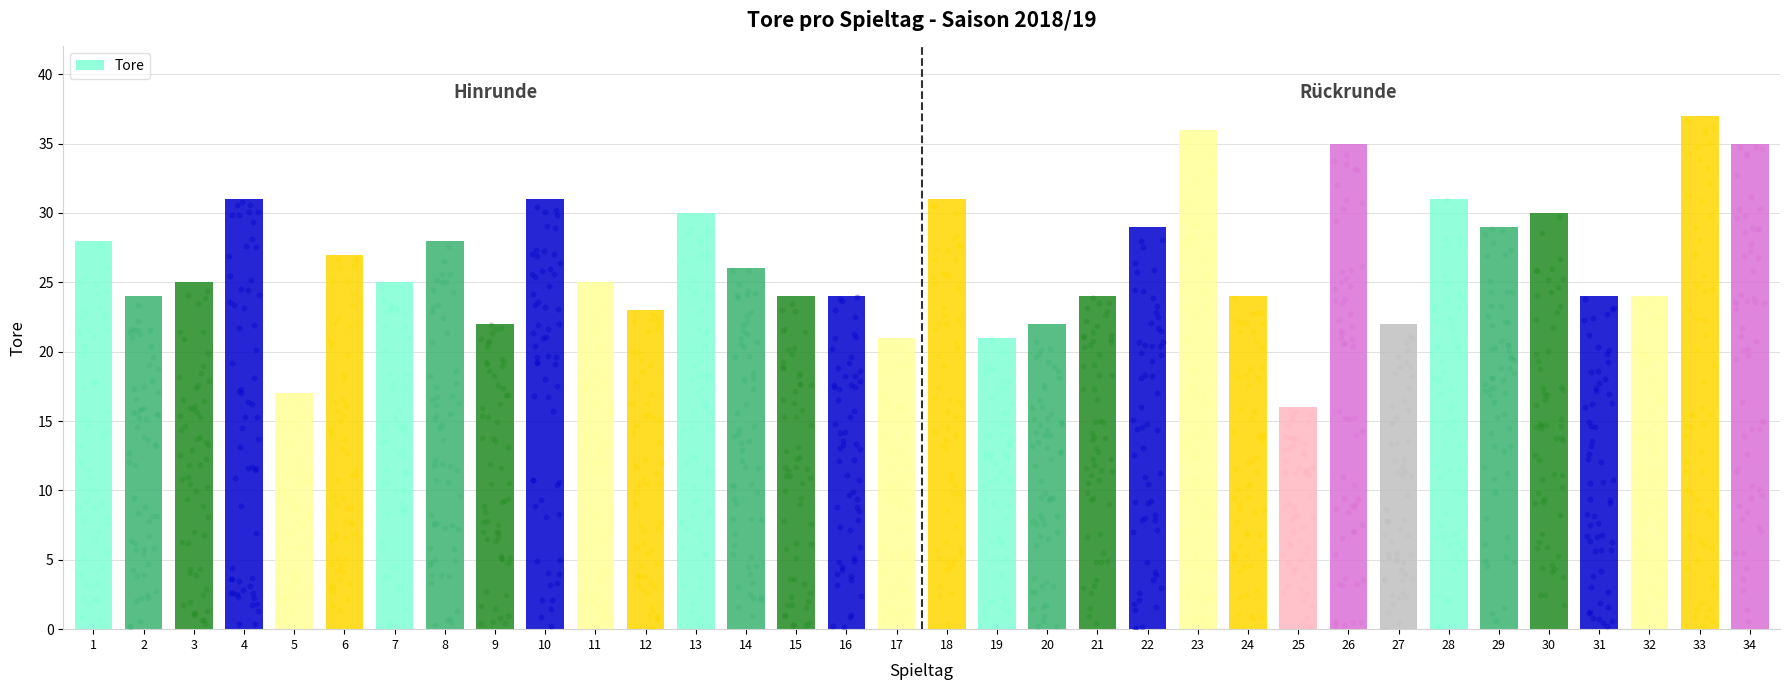

Between 18 and 23, which is larger?

23